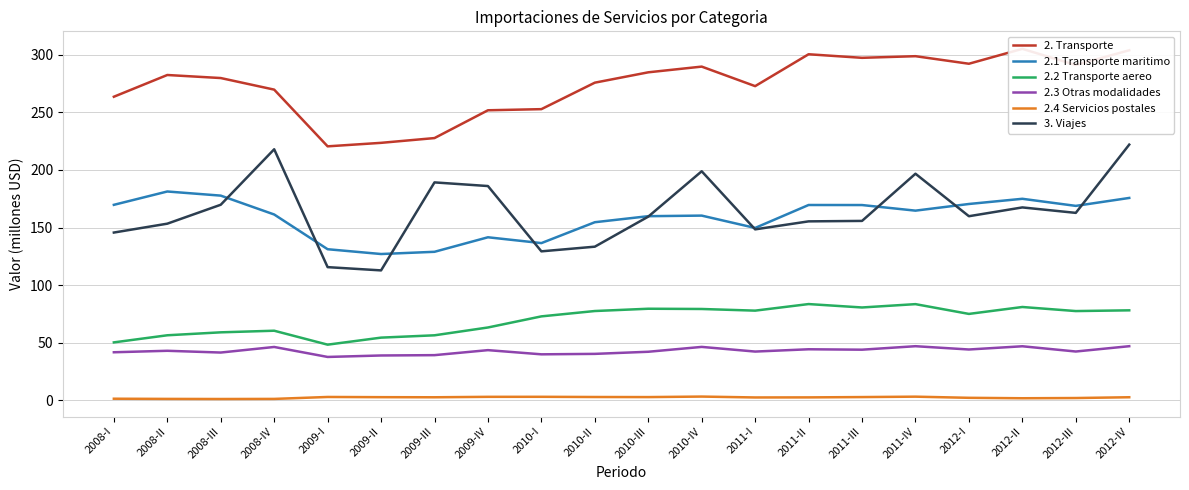

Rank the categories by 2.1 Transporte maritimo value from lowest to highest.

2009-II, 2009-III, 2009-I, 2010-I, 2009-IV, 2011-I, 2010-II, 2010-III, 2010-IV, 2008-IV, 2011-IV, 2012-III, 2011-III, 2011-II, 2008-I, 2012-I, 2012-II, 2012-IV, 2008-III, 2008-II